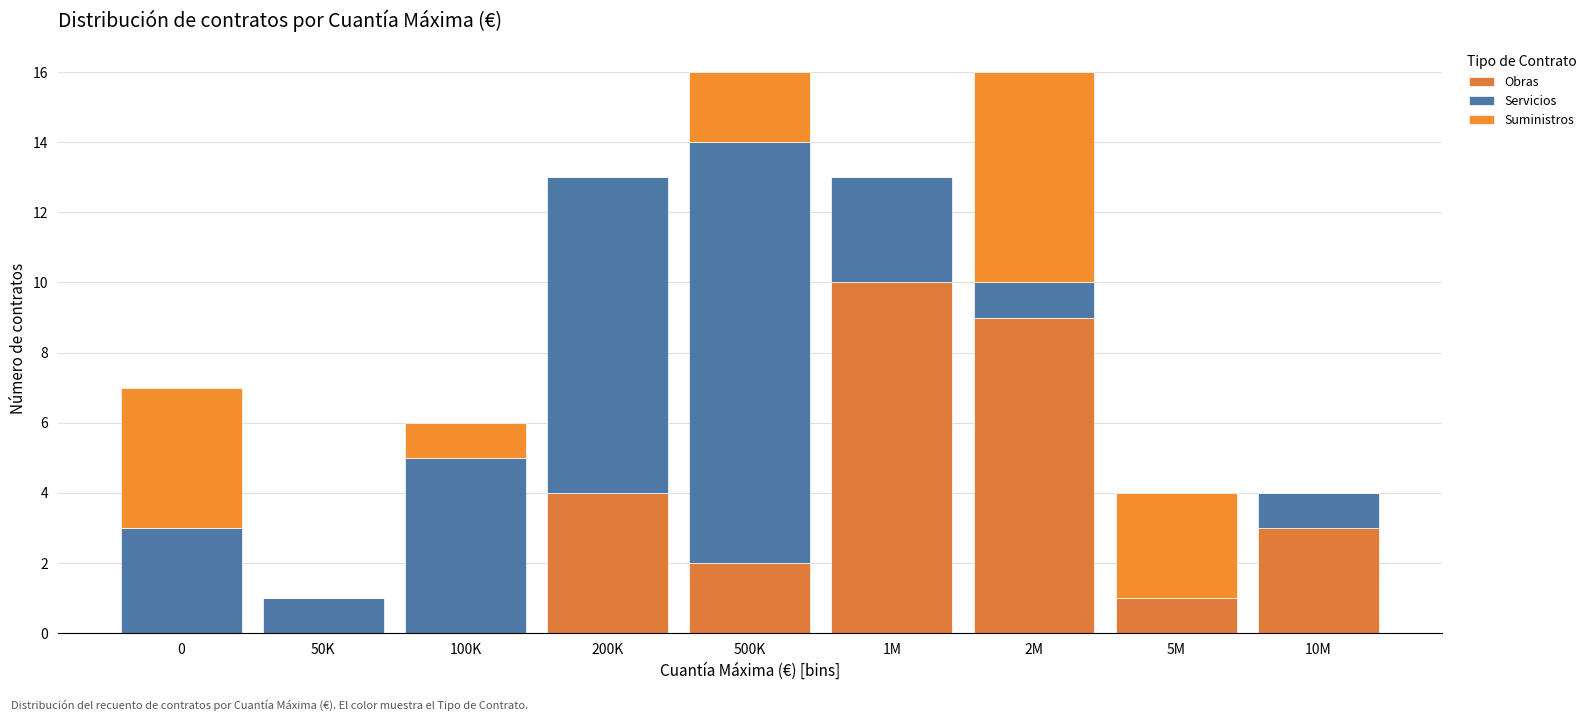

How many categories are shown in the chart?

9